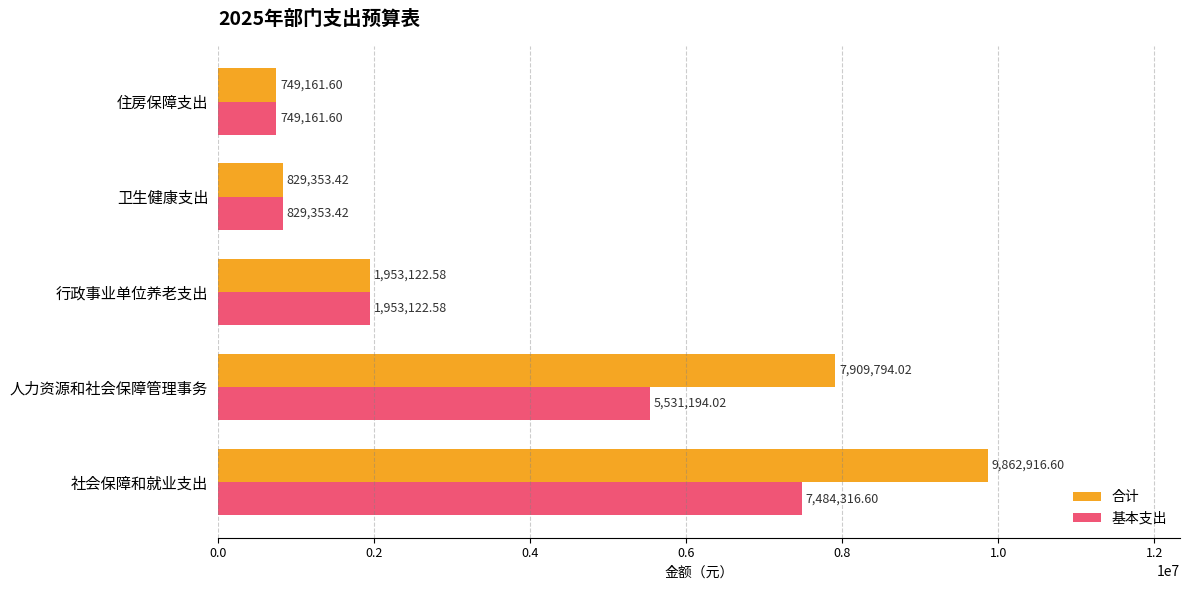

What is the sum of all 合计 values?

21304348.2